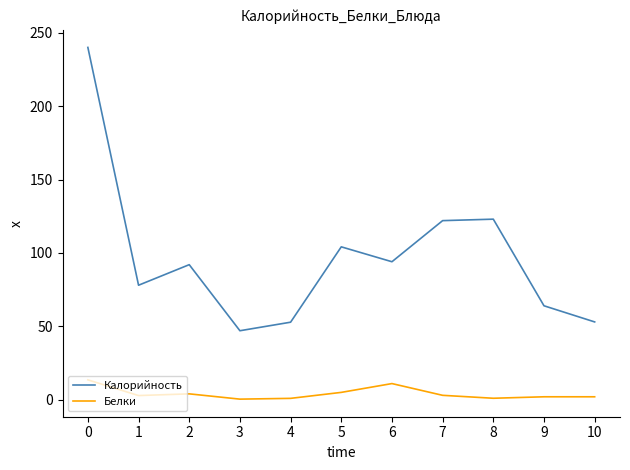

True or false: Белки has more than 1 interior local peaks.

True